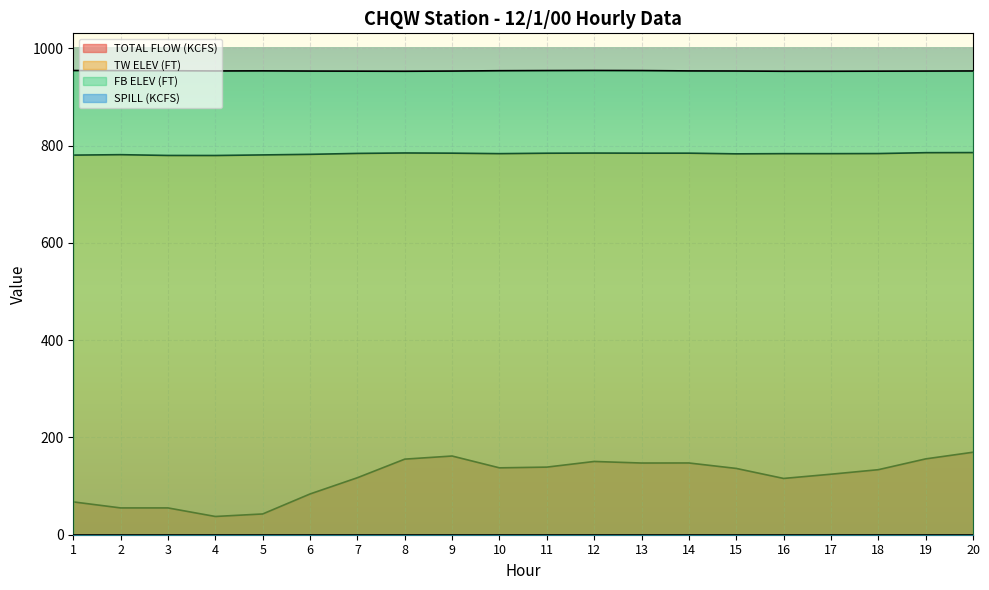

Between 15 and 12, which is larger?

12